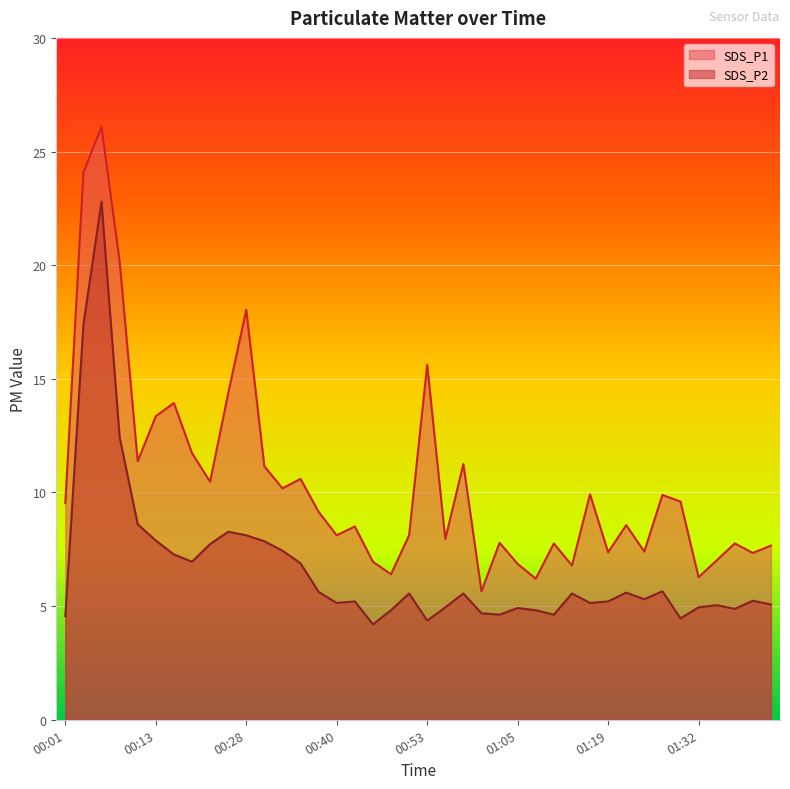

Does the chart display data point markers on the line(s)?

No